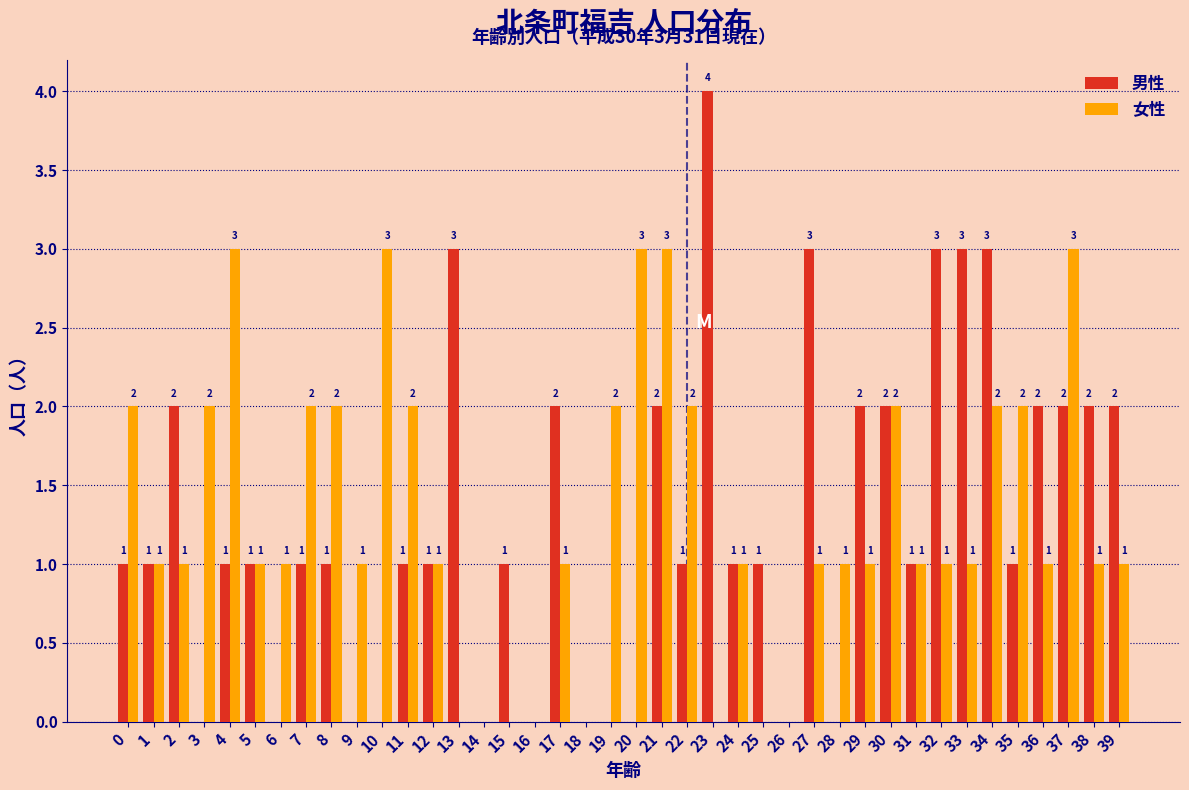

Reading left to right, list all the values displayed in this chart.

男性: 0=1	1=1	2=2	3=0	4=1	5=1	6=0	7=1	8=1	9=0	10=0	11=1	12=1	13=3	14=0	15=1	16=0	17=2	18=0	19=0	20=0	21=2	22=1	23=4	24=1	25=1	26=0	27=3	28=0	29=2	30=2	31=1	32=3	33=3	34=3	35=1	36=2	37=2	38=2	39=2
女性: 0=2	1=1	2=1	3=2	4=3	5=1	6=1	7=2	8=2	9=1	10=3	11=2	12=1	13=0	14=0	15=0	16=0	17=1	18=0	19=2	20=3	21=3	22=2	23=0	24=1	25=0	26=0	27=1	28=1	29=1	30=2	31=1	32=1	33=1	34=2	35=2	36=1	37=3	38=1	39=1